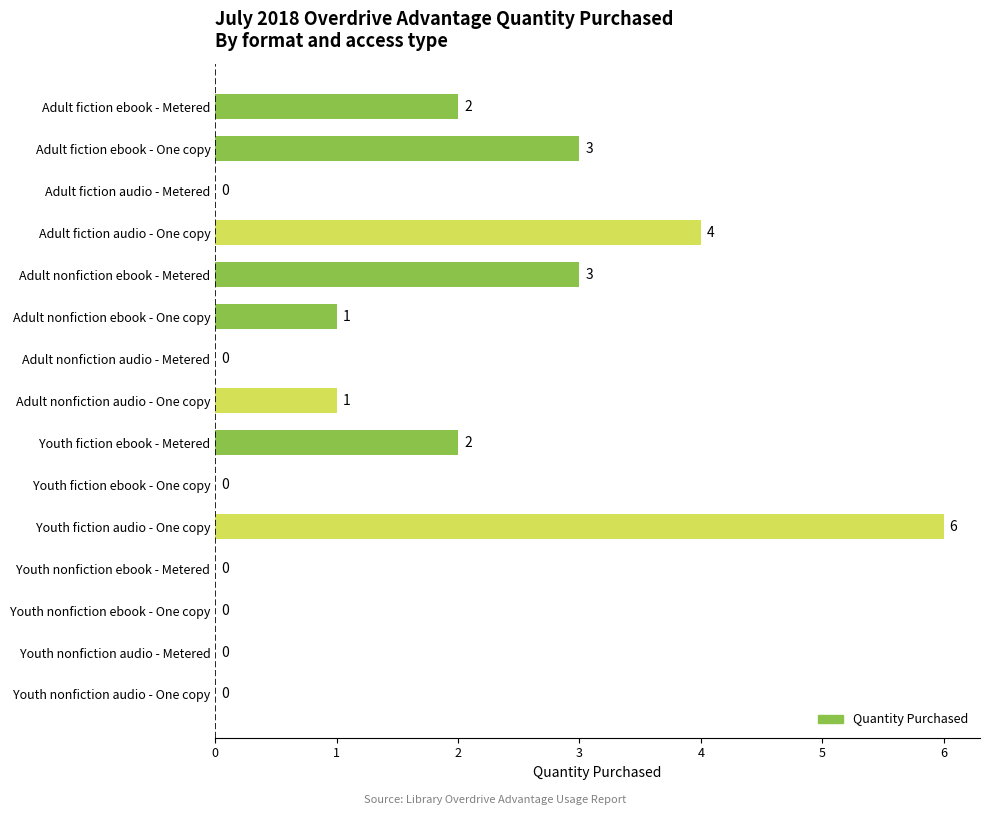

What is the change in value from Adult fiction audio - One copy to Youth fiction ebook - One copy?

-4